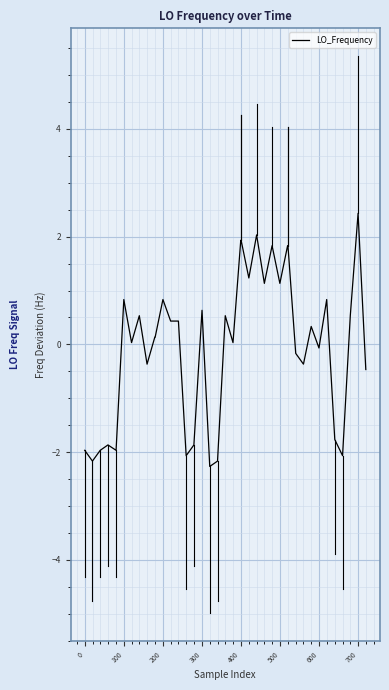

What is the greatest value displayed?

2.4